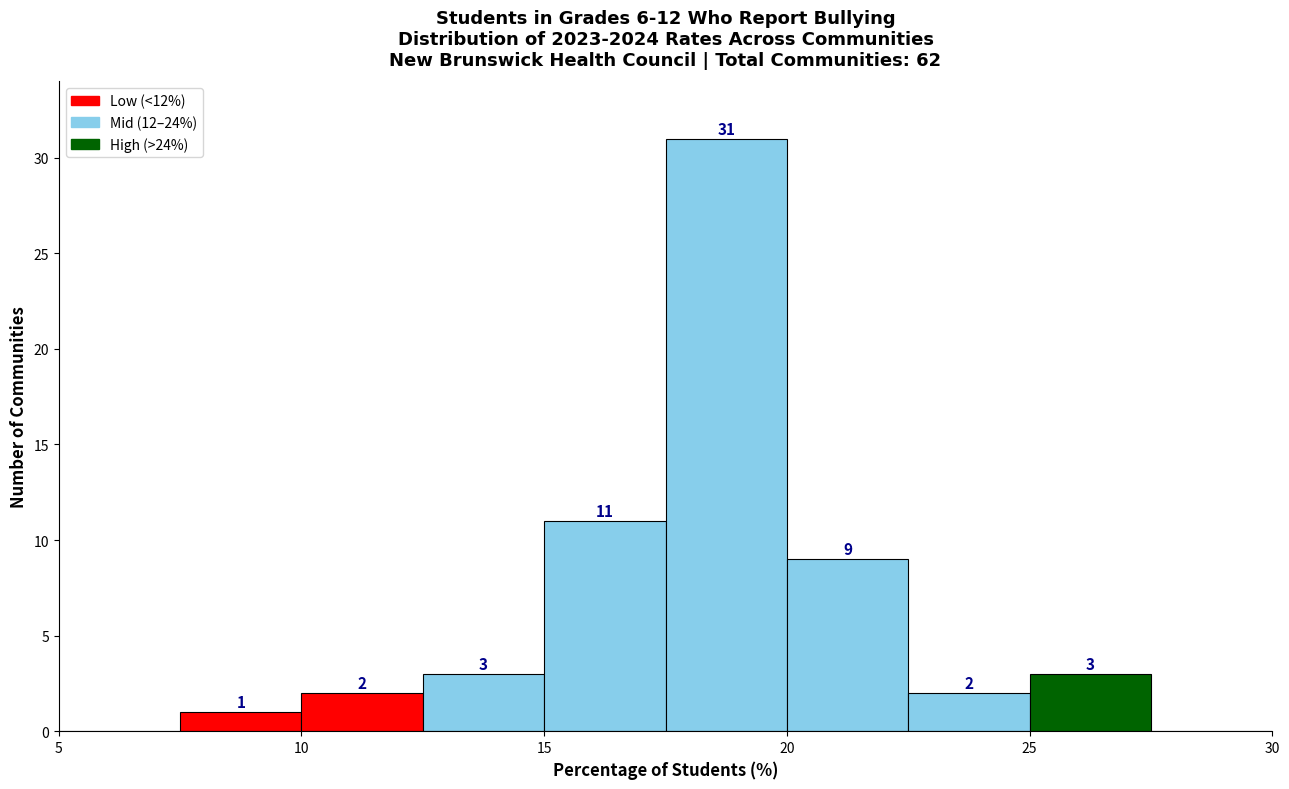

Over which range of the x-axis is the bar tallest?

17.5 to 20.0